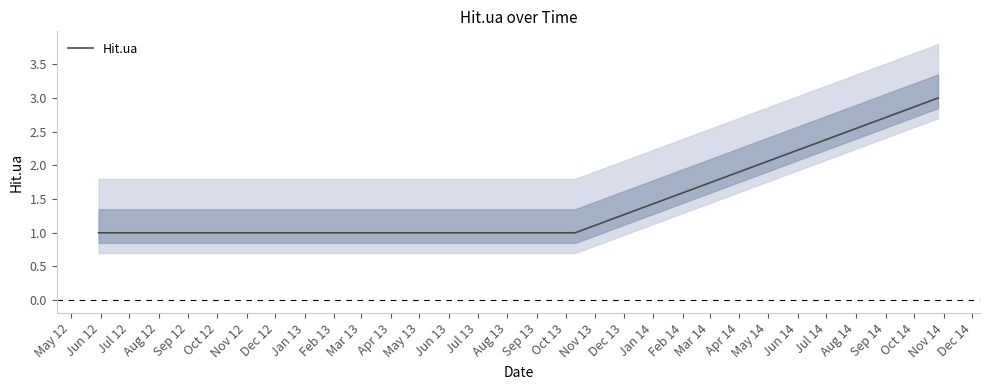

What is the highest value of the Hit.ua series?

3